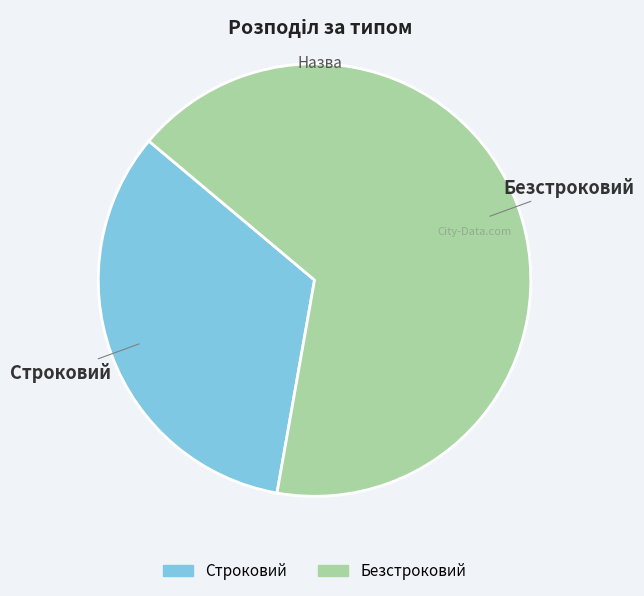

How many segments does this pie chart have?

2